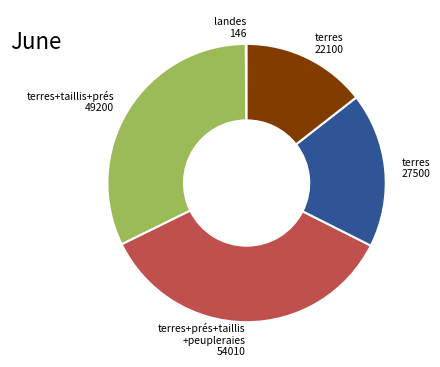

Is there any slice that represents more than half of the pie?

No